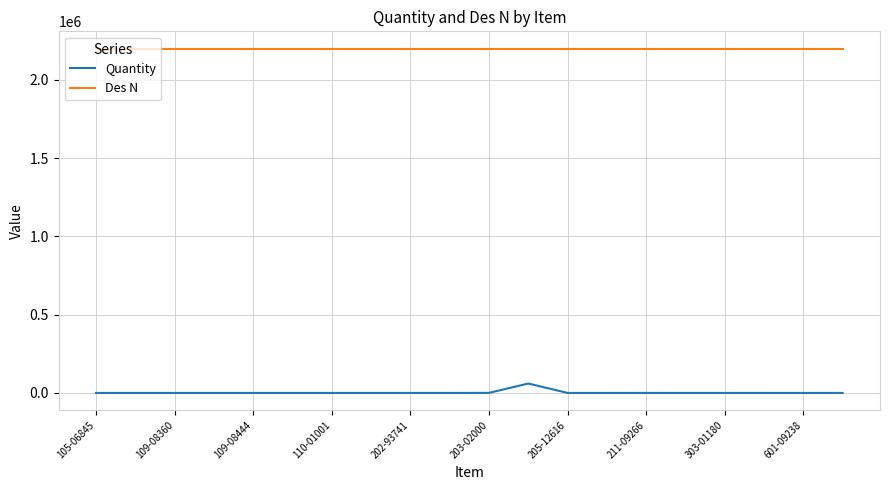

Which series has the largest total across all categories?

Des N